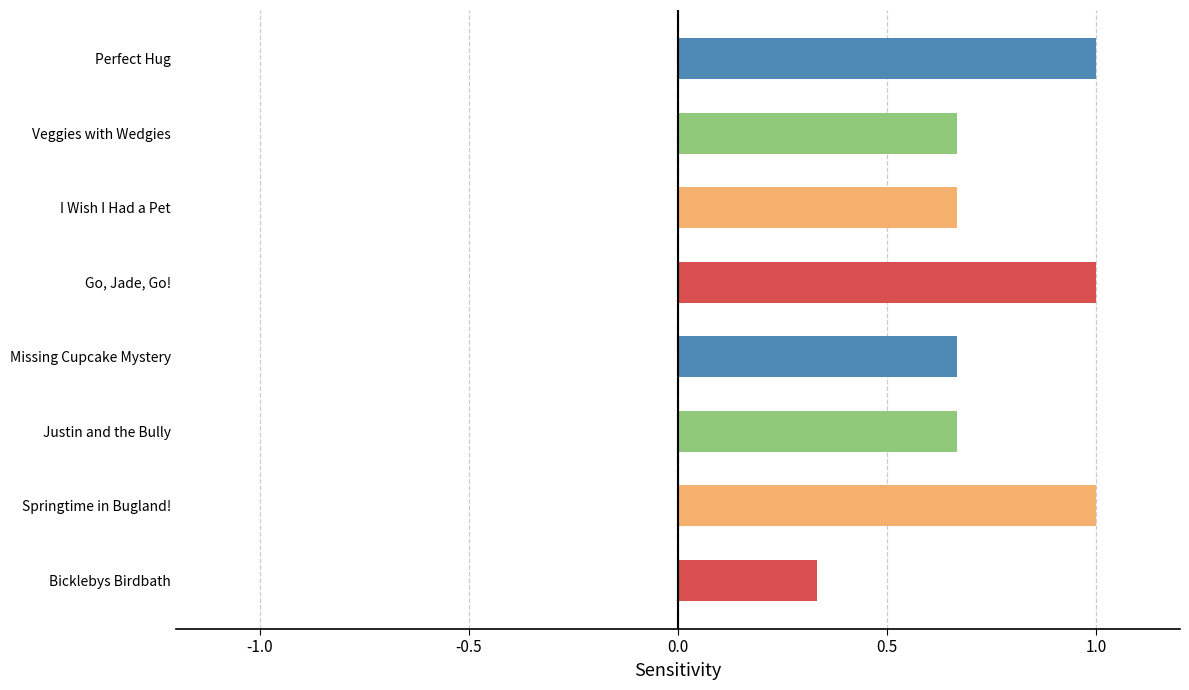

What is the change in value from I Wish I Had a Pet to Go, Jade, Go!?

+0.3